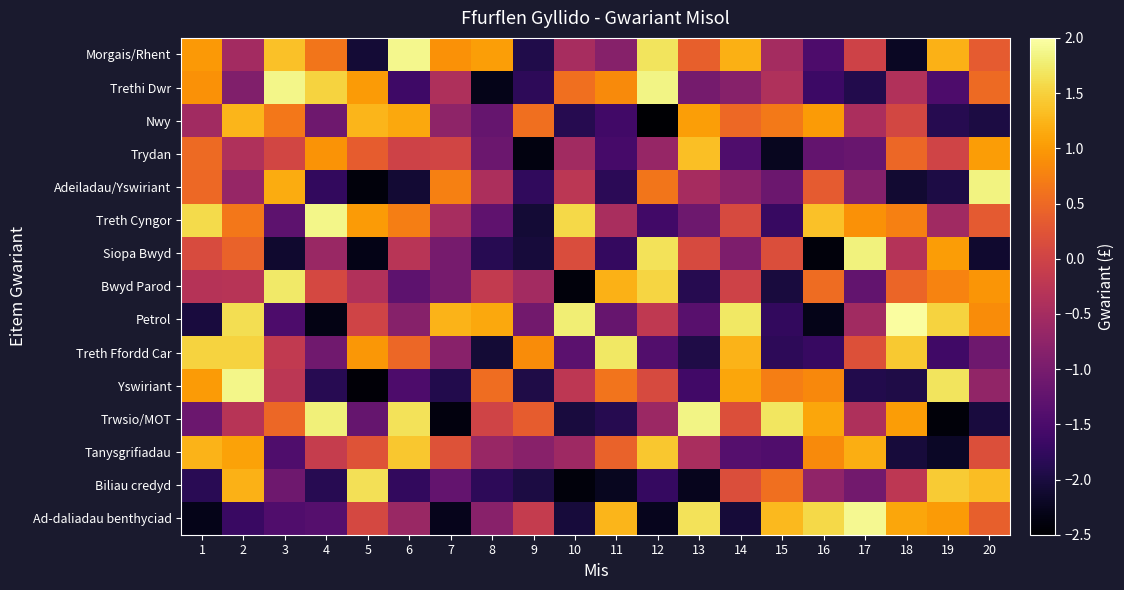

Reading left to right, what are all the values shown in this chart?

Morgais/Rhent: 1=1.0	2=-0.5	3=1.4	4=0.6	5=-2.1	6=1.9	7=0.9	8=1.0	9=-1.9	10=-0.5	11=-0.8	12=1.7	13=0.4	14=1.2	15=-0.5	16=-1.5	17=-0.0	18=-2.2	19=1.2	20=0.3
Trethi Dwr: 1=0.9	2=-0.9	3=1.9	4=1.5	5=1.0	6=-1.6	7=-0.4	8=-2.3	9=-1.8	10=0.6	11=0.9	12=1.9	13=-1.0	14=-0.8	15=-0.4	16=-1.6	17=-1.9	18=-0.4	19=-1.5	20=0.5
Nwy: 1=-0.5	2=1.2	3=0.7	4=-1.1	5=1.2	6=1.1	7=-0.8	8=-1.2	9=0.6	10=-1.9	11=-1.6	12=-2.5	13=1.0	14=0.5	15=0.7	16=1.0	17=-0.4	18=0.1	19=-1.9	20=-2.0
Trydan: 1=0.5	2=-0.4	3=0.0	4=0.9	5=0.4	6=-0.0	7=0.0	8=-1.1	9=-2.4	10=-0.5	11=-1.5	12=-0.7	13=1.3	14=-1.4	15=-2.2	16=-1.2	17=-1.2	18=0.5	19=0.0	20=1.0
Adeiladau/Yswiriant: 1=0.5	2=-0.7	3=1.2	4=-1.7	5=-2.4	6=-2.1	7=0.8	8=-0.4	9=-1.8	10=-0.2	11=-1.8	12=0.6	13=-0.5	14=-0.8	15=-1.1	16=0.3	17=-0.9	18=-2.1	19=-2.0	20=1.8
Treth Cyngor: 1=1.6	2=0.6	3=-1.3	4=1.9	5=1.0	6=0.7	7=-0.5	8=-1.3	9=-2.1	10=1.6	11=-0.4	12=-1.6	13=-1.1	14=0.1	15=-1.7	16=1.4	17=0.9	18=0.7	19=-0.6	20=0.3
Siopa Bwyd: 1=0.1	2=0.4	3=-2.1	4=-0.6	5=-2.3	6=-0.3	7=-1.0	8=-1.8	9=-2.0	10=0.1	11=-1.7	12=1.7	13=0.1	14=-0.9	15=0.2	16=-2.4	17=1.8	18=-0.3	19=1.0	20=-2.1
Bwyd Parod: 1=-0.3	2=-0.3	3=1.7	4=0.1	5=-0.4	6=-1.3	7=-1.0	8=-0.2	9=-0.5	10=-2.4	11=1.2	12=1.5	13=-1.9	14=-0.0	15=-2.0	16=0.5	17=-1.2	18=0.5	19=0.8	20=1.0
Petrol: 1=-2.0	2=1.6	3=-1.5	4=-2.3	5=-0.0	6=-0.8	7=1.2	8=1.1	9=-1.1	10=1.8	11=-1.2	12=-0.2	13=-1.3	14=1.7	15=-1.8	16=-2.3	17=-0.5	18=2.0	19=1.5	20=0.9
Treth Ffordd Car: 1=1.5	2=1.5	3=-0.2	4=-1.1	5=1.0	6=0.5	7=-0.8	8=-2.1	9=0.9	10=-1.3	11=1.7	12=-1.4	13=-1.9	14=1.2	15=-1.8	16=-1.7	17=0.2	18=1.4	19=-1.6	20=-1.1
Yswiriant: 1=1.0	2=1.9	3=-0.2	4=-1.9	5=-2.4	6=-1.5	7=-1.9	8=0.5	9=-2.0	10=-0.2	11=0.6	12=0.1	13=-1.6	14=1.1	15=0.7	16=0.8	17=-1.9	18=-1.9	19=1.7	20=-0.7
Trwsio/MOT: 1=-1.1	2=-0.3	3=0.5	4=1.8	5=-1.2	6=1.7	7=-2.4	8=-0.0	9=0.4	10=-2.0	11=-1.9	12=-0.6	13=1.8	14=0.2	15=1.7	16=1.1	17=-0.4	18=1.0	19=-2.4	20=-2.0
Tanysgrifiadau: 1=1.2	2=1.1	3=-1.5	4=-0.1	5=0.2	6=1.4	7=0.2	8=-0.6	9=-0.8	10=-0.6	11=0.4	12=1.4	13=-0.5	14=-1.4	15=-1.4	16=0.9	17=1.2	18=-2.0	19=-2.2	20=0.2
Biliau credyd: 1=-1.8	2=1.2	3=-1.1	4=-1.9	5=1.6	6=-1.8	7=-1.2	8=-1.8	9=-2.0	10=-2.4	11=-2.3	12=-1.7	13=-2.3	14=0.2	15=0.6	16=-0.7	17=-1.1	18=-0.2	19=1.4	20=1.3
Ad-daliadau benthyciad: 1=-2.3	2=-1.7	3=-1.4	4=-1.4	5=0.1	6=-0.6	7=-2.3	8=-0.8	9=-0.1	10=-2.0	11=1.3	12=-2.3	13=1.7	14=-2.1	15=1.3	16=1.6	17=1.9	18=1.1	19=1.0	20=0.4